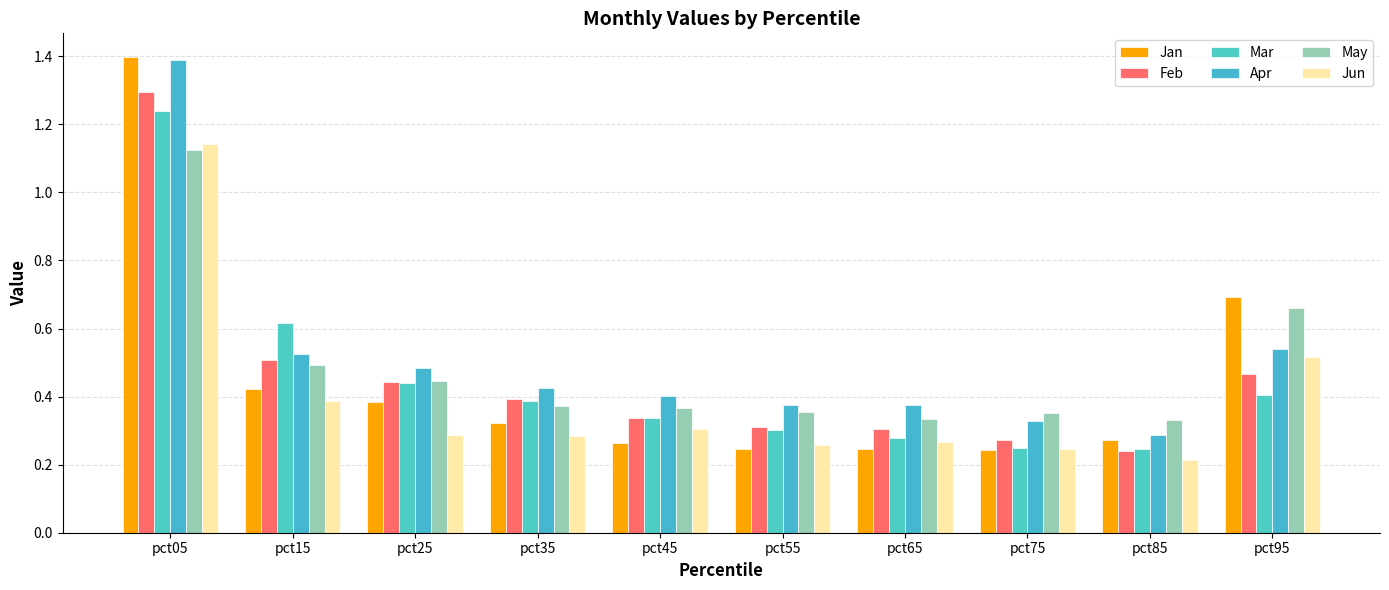

How many bars are there in each group?

6